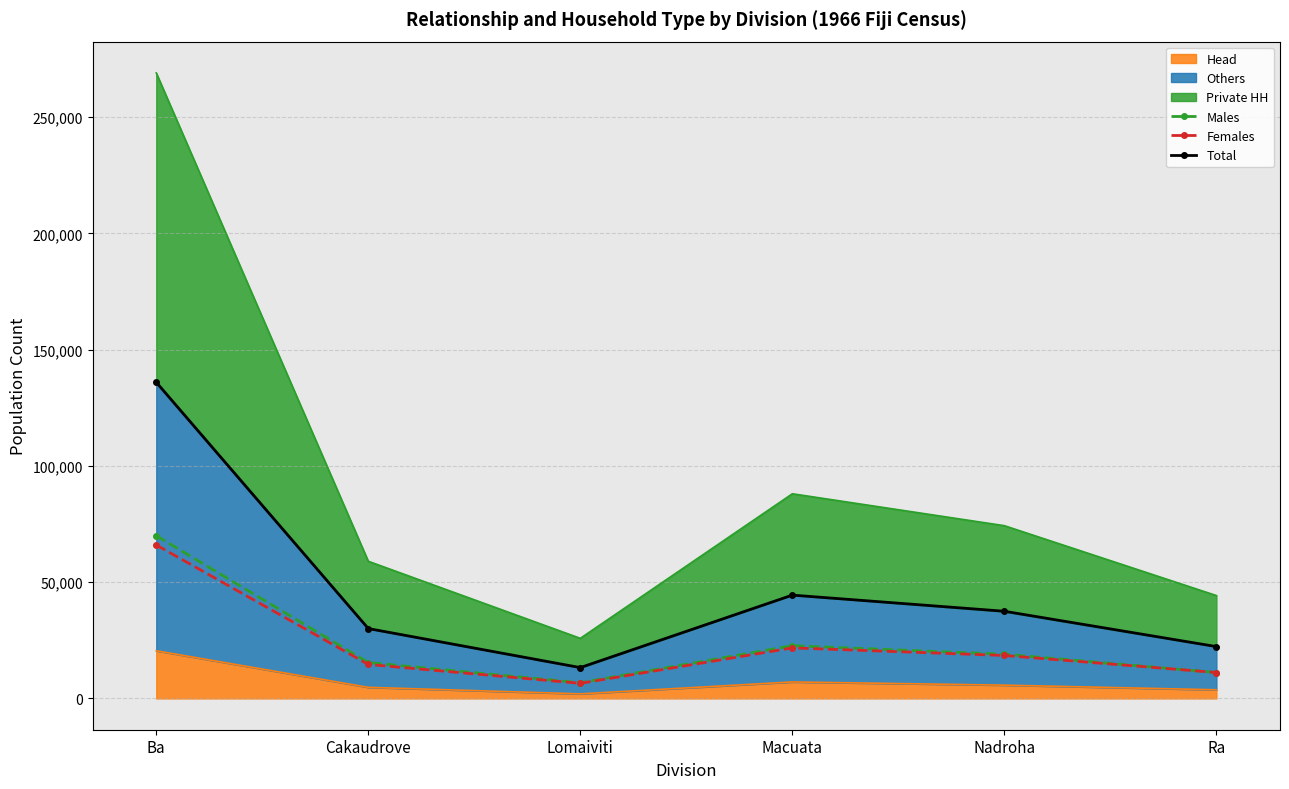

After their last crossing, which series has the higher values: Males or Females?

Females